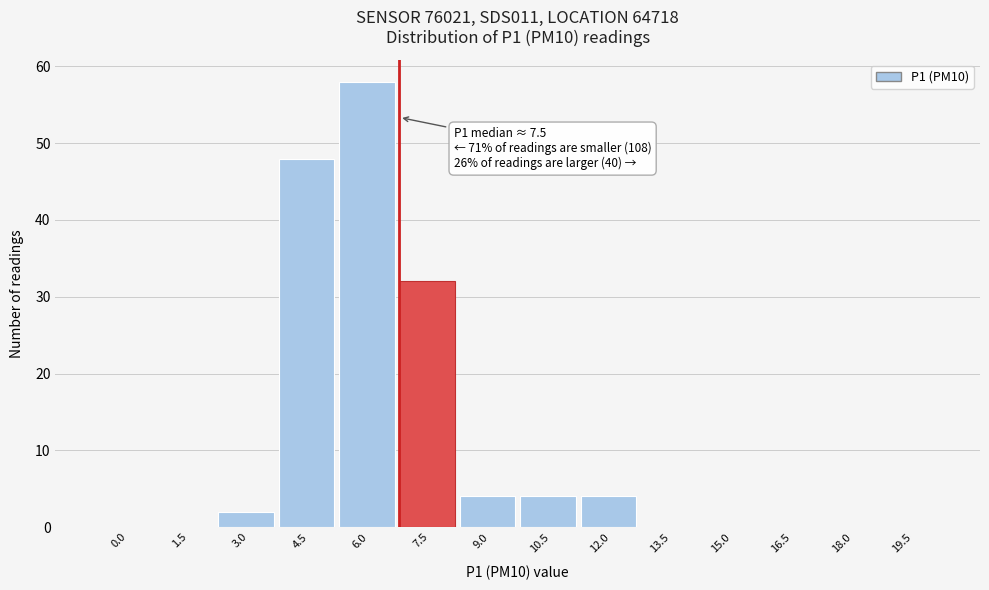

Reading left to right, extract all data points from this chart.

0.0=0	1.5=0	3.0=2	4.5=48	6.0=58	7.5=32	9.0=4	10.5=4	12.0=4	13.5=0	15.0=0	16.5=0	18.0=0	19.5=0